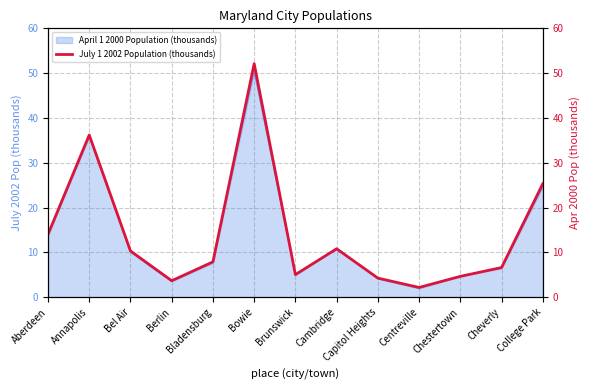

The value at Bel Air is 10.3. True or false?

True